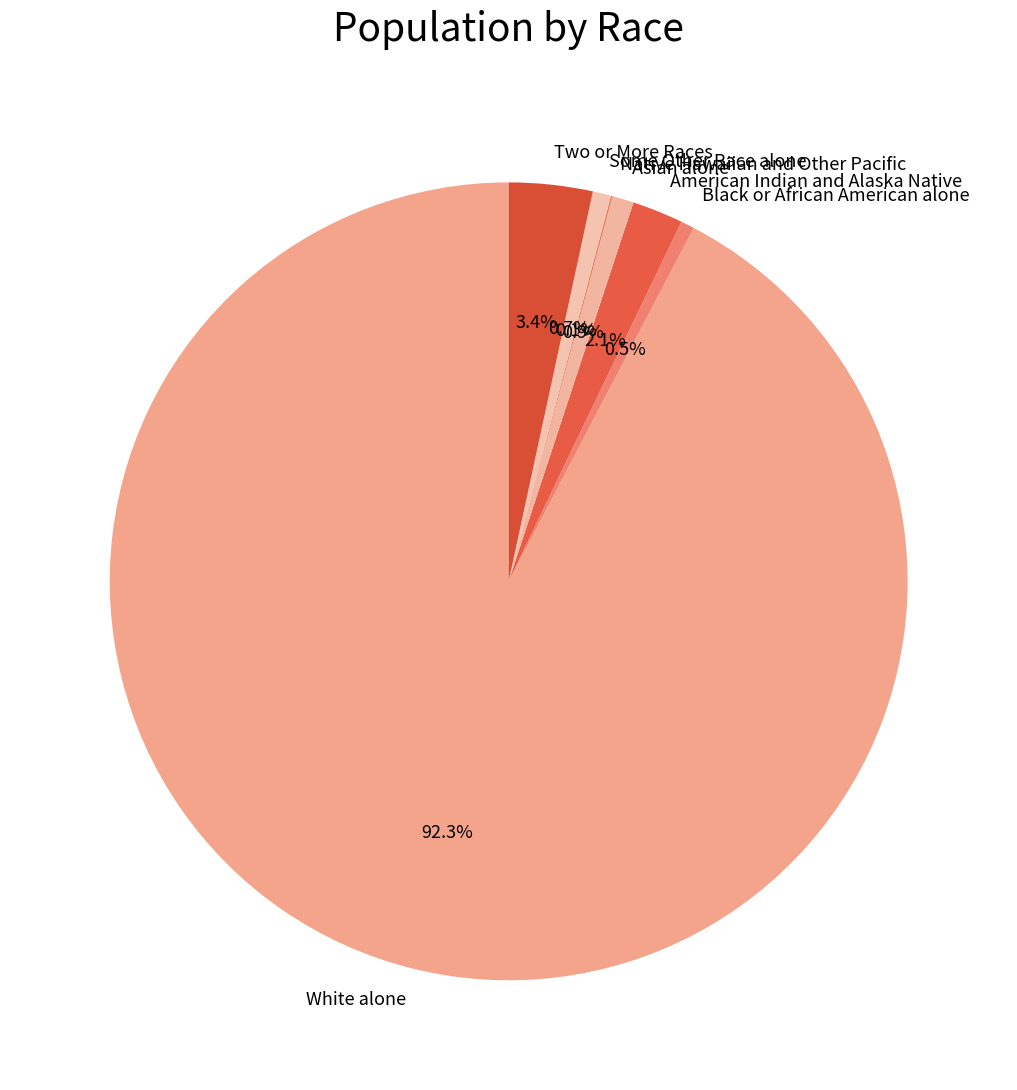

Which category accounts for the majority?

White alone